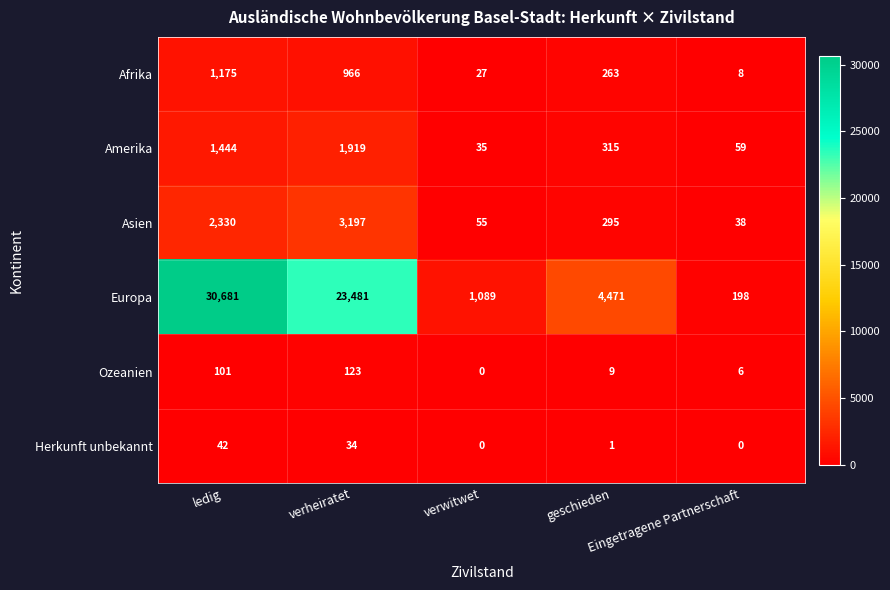

Rank the series by their maximum value, from lowest to highest.

Herkunft unbekannt, Ozeanien, Afrika, Amerika, Asien, Europa